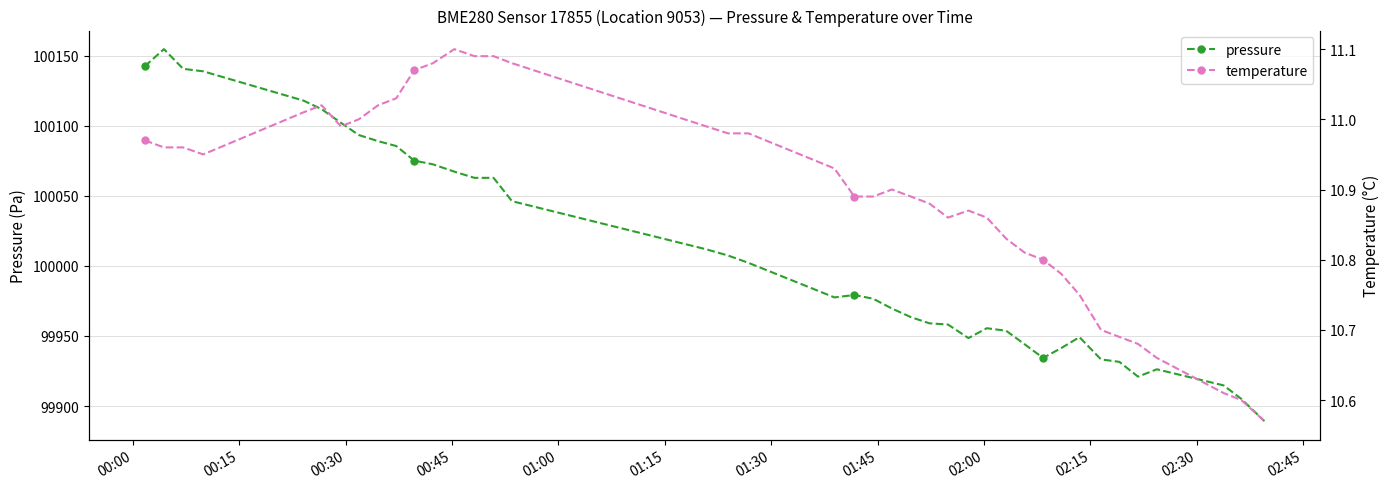

How many values in the pressure series exceed 99979?

20